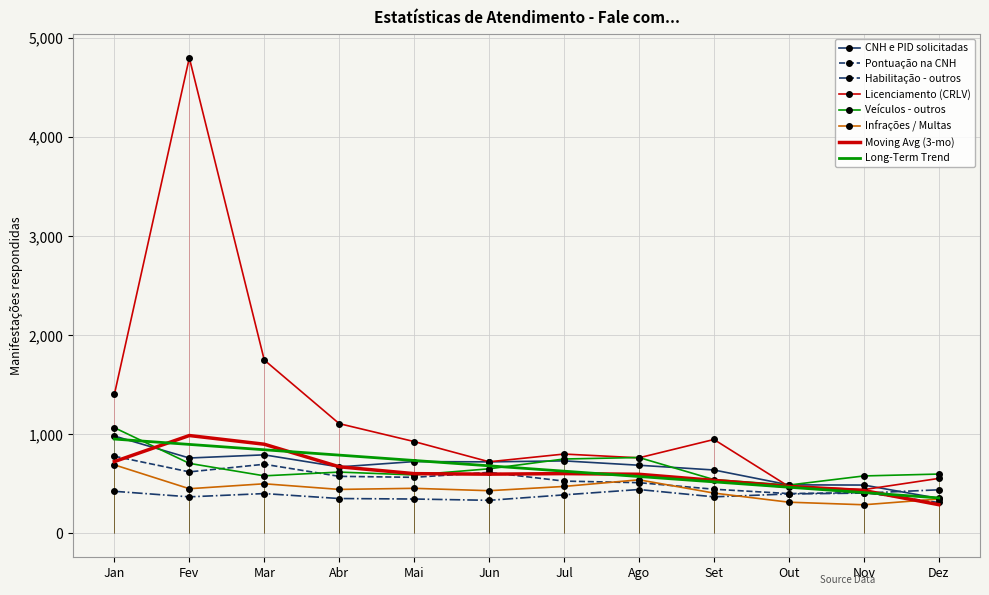

Reading right to left, extract all data points from this chart.

CNH e PID solicitadas: 354	489	491	641	689	733	723	726	672	794	762	984
Pontuação na CNH: 313	413	403	447	513	529	617	567	577	699	622	780
Habilitação - outros: 441	408	399	370	444	390	335	348	353	403	370	426
Licenciamento (CRLV): 556	443	474	949	764	802	724	928	1109	1751	4801	1404
Veículos - outros: 600	581	489	544	767	752	653	591	620	582	708	1068
Infrações / Multas: 348	290	316	408	542	475	432	456	445	502	452	693